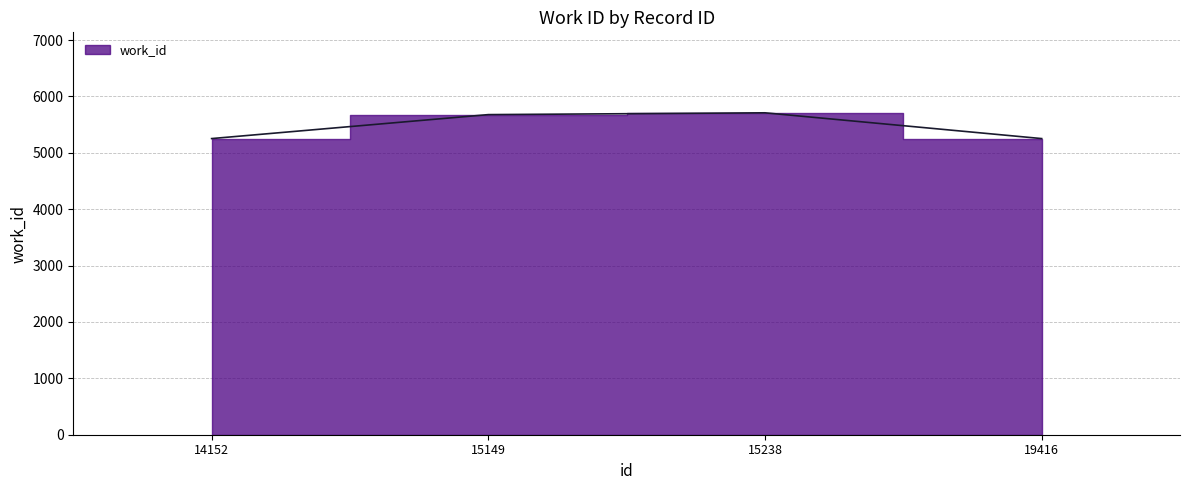

Rank the categories by value from highest to lowest.

15238, 15149, 14152, 19416